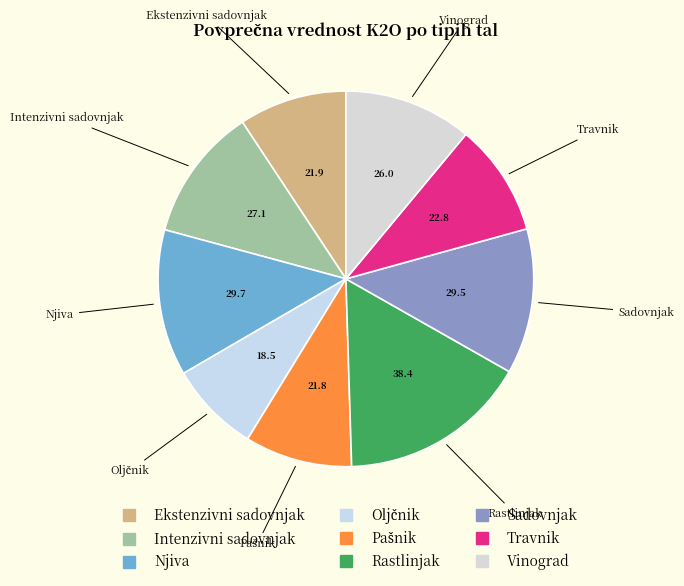

Which slice is the largest?

Rastlinjak